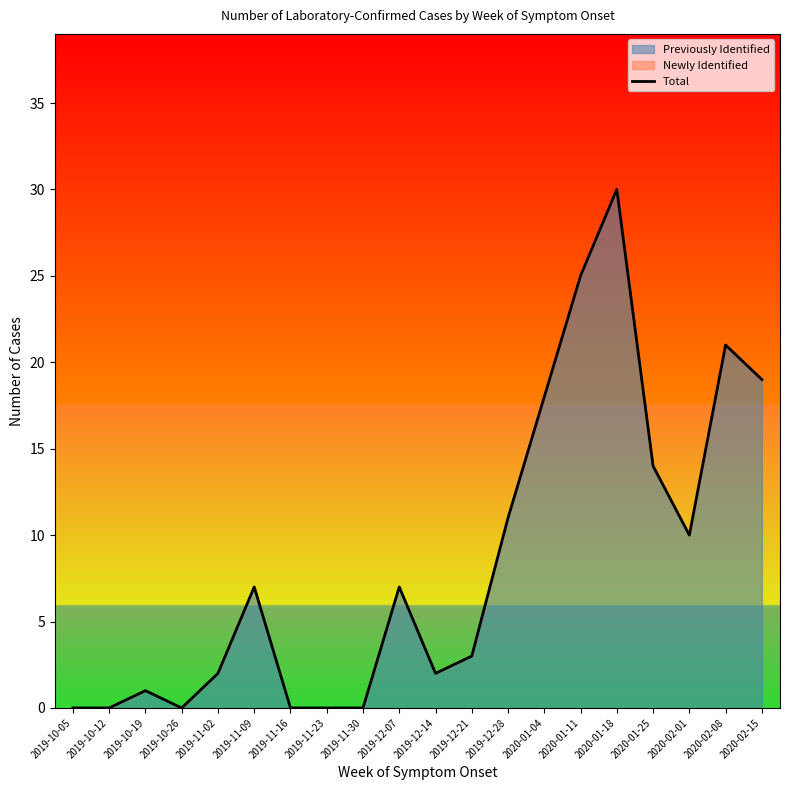

True or false: the data shows 19 at 2020-02-15.

True